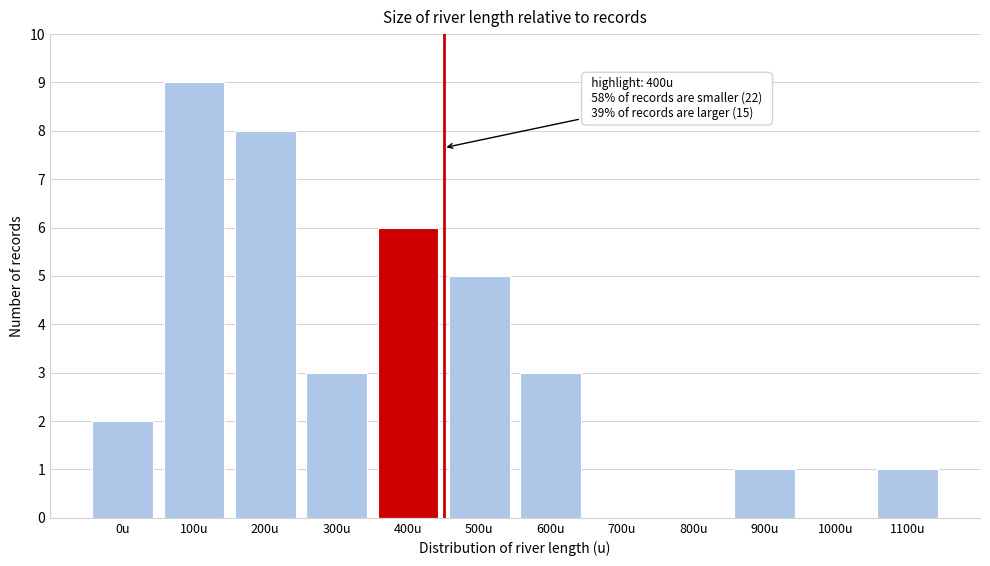

Reading left to right, list all the values displayed in this chart.

0u=2	100u=9	200u=8	300u=3	400u=6	500u=5	600u=3	700u=0	800u=0	900u=1	1000u=0	1100u=1